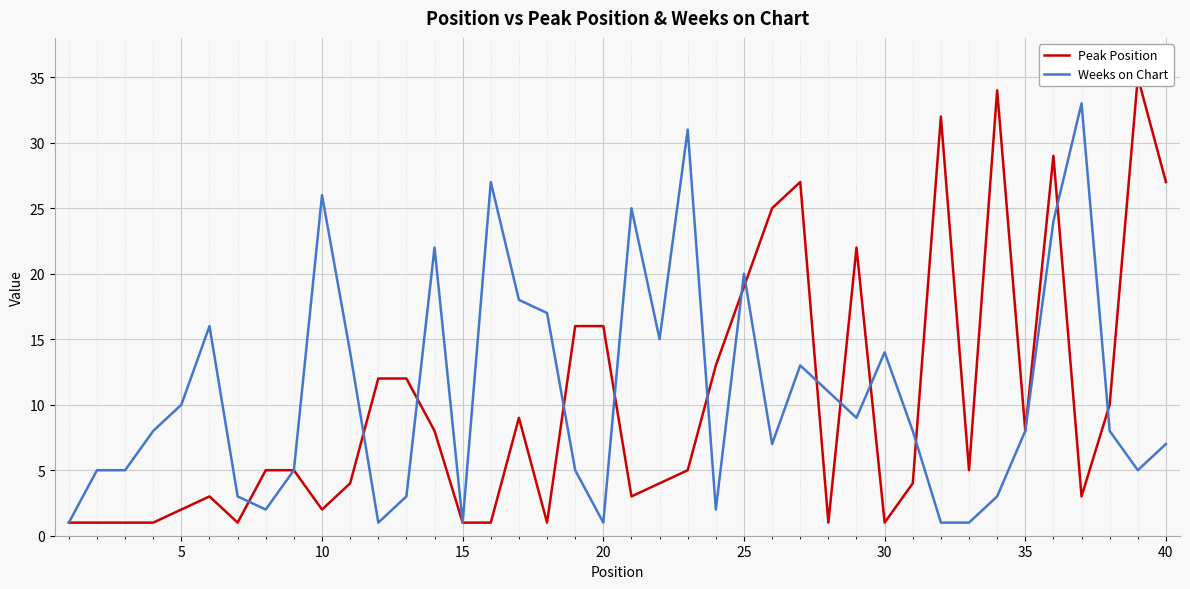

What is the highest value of the Weeks on Chart series?

33